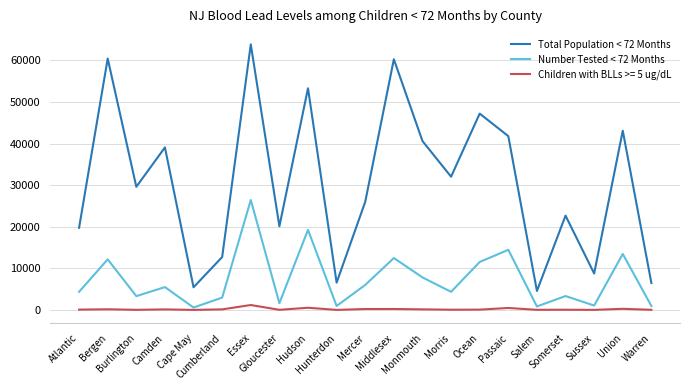

True or false: Number Tested < 72 Months has a value of 11523 at Ocean.

True